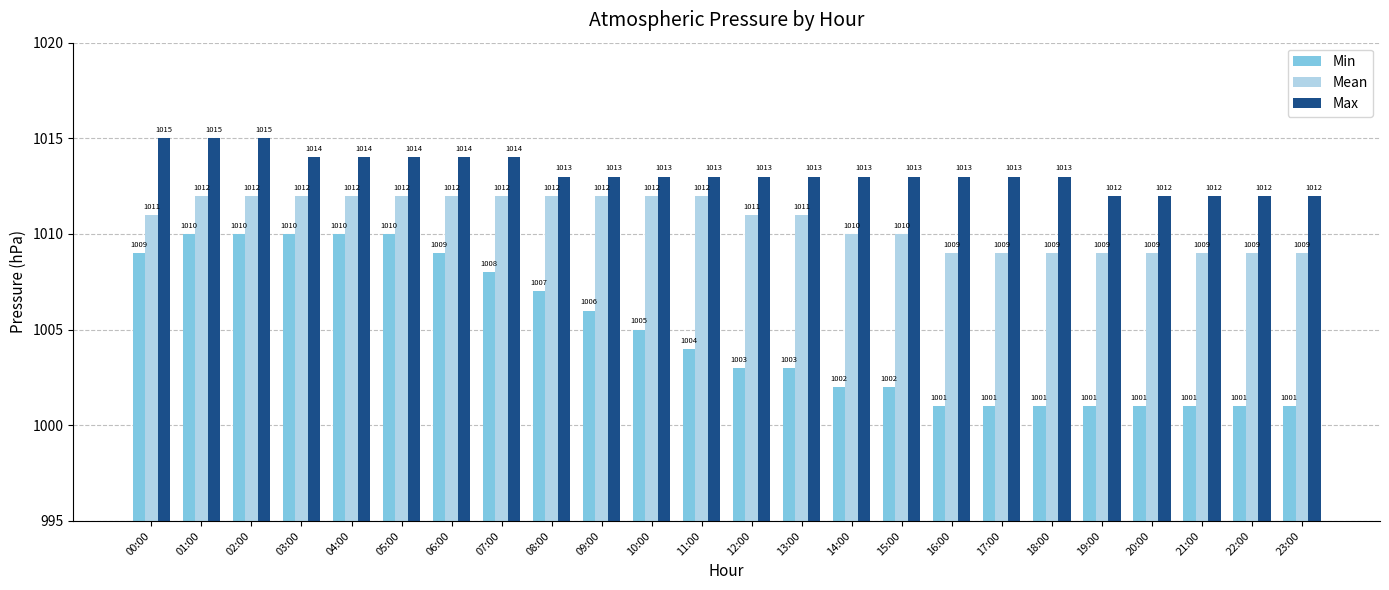

How many bars are there in total?

72